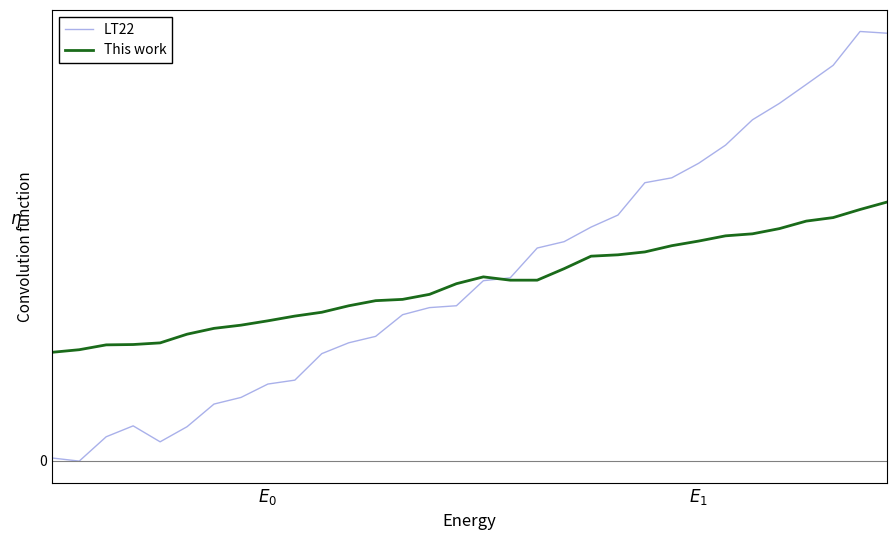

Is this an area chart (filled region under the line)?

No